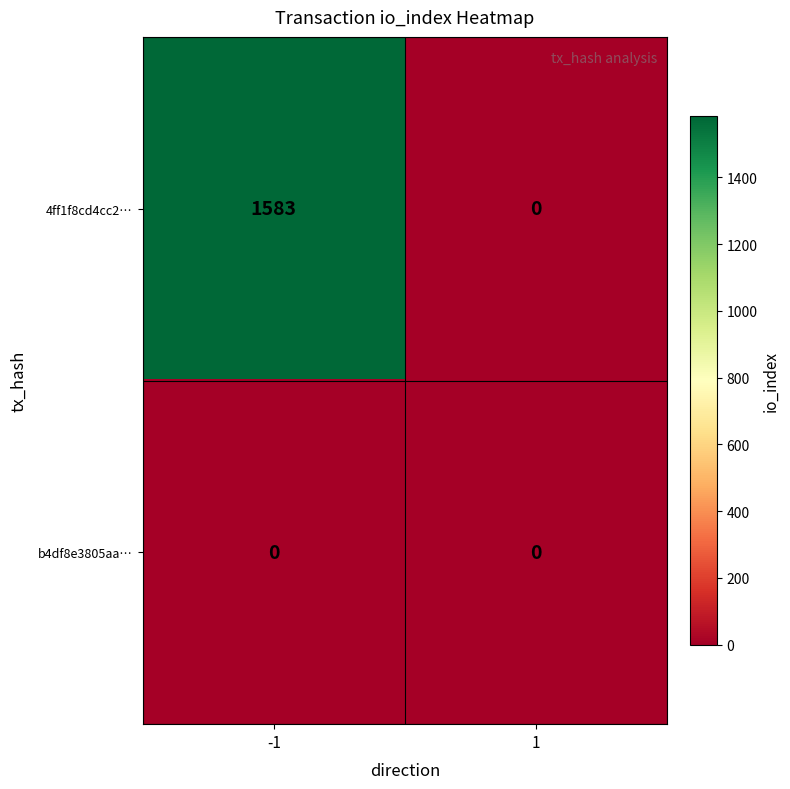

What is the sum of the 4ff1f8cd4cc2… values at 1 and -1?

1583